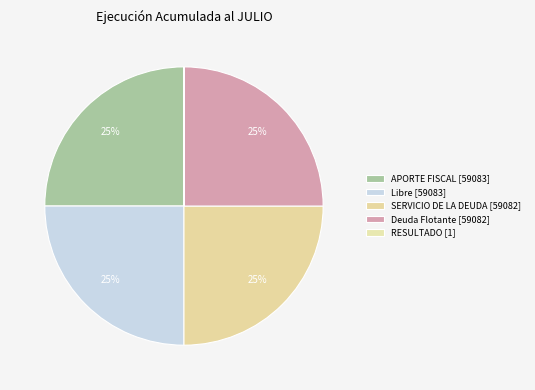

Count the number of slices in the pie.

5